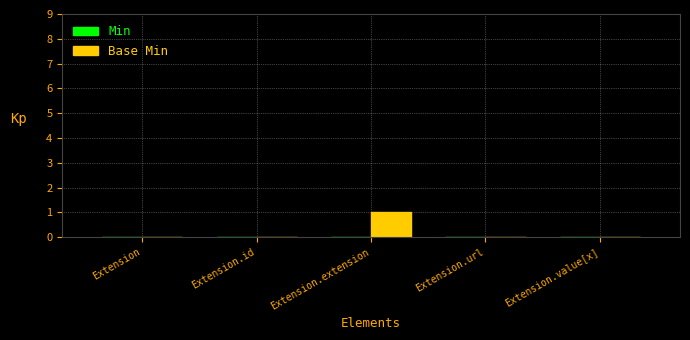

The chart shows a value of 2 at Extension.extension. True or false?

False